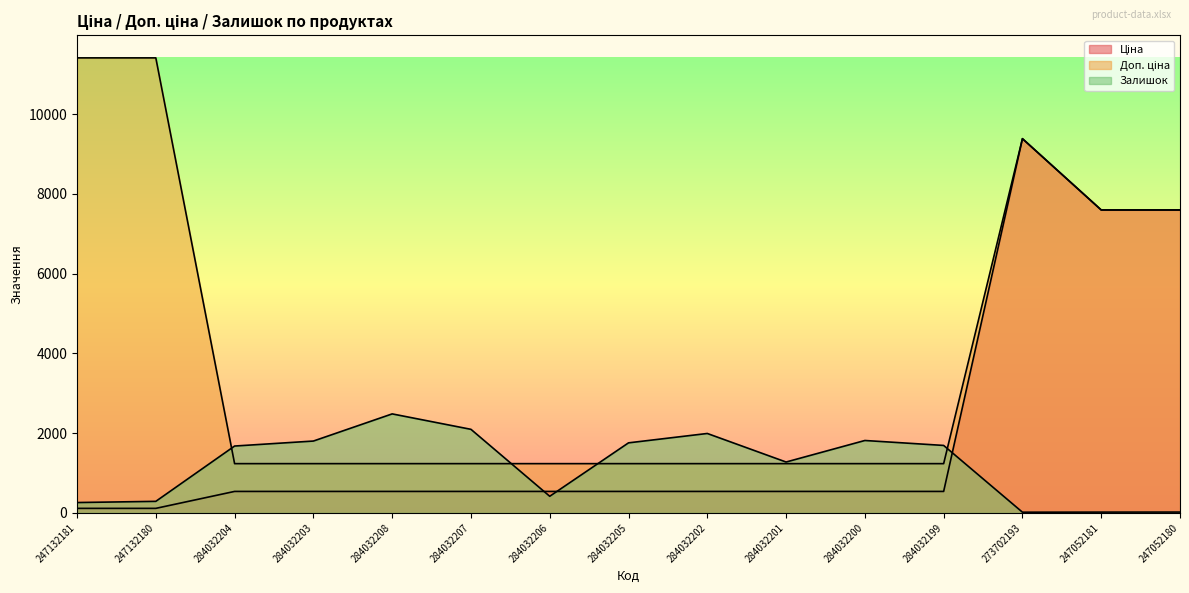

After their last crossing, which series has the higher values: Залишок or Ціна?

Ціна